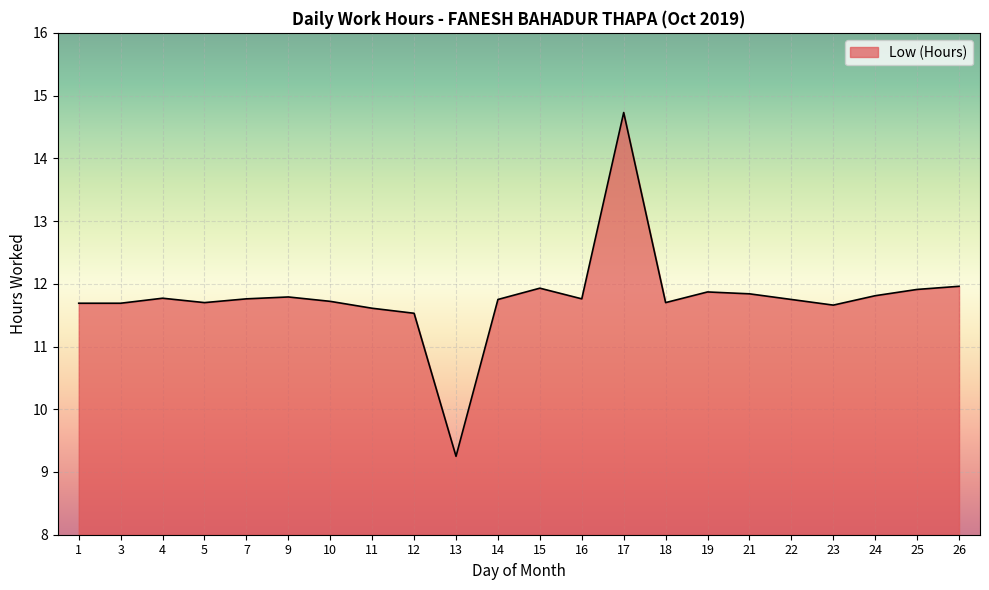

What is the difference between the second highest and minimum values?

2.7